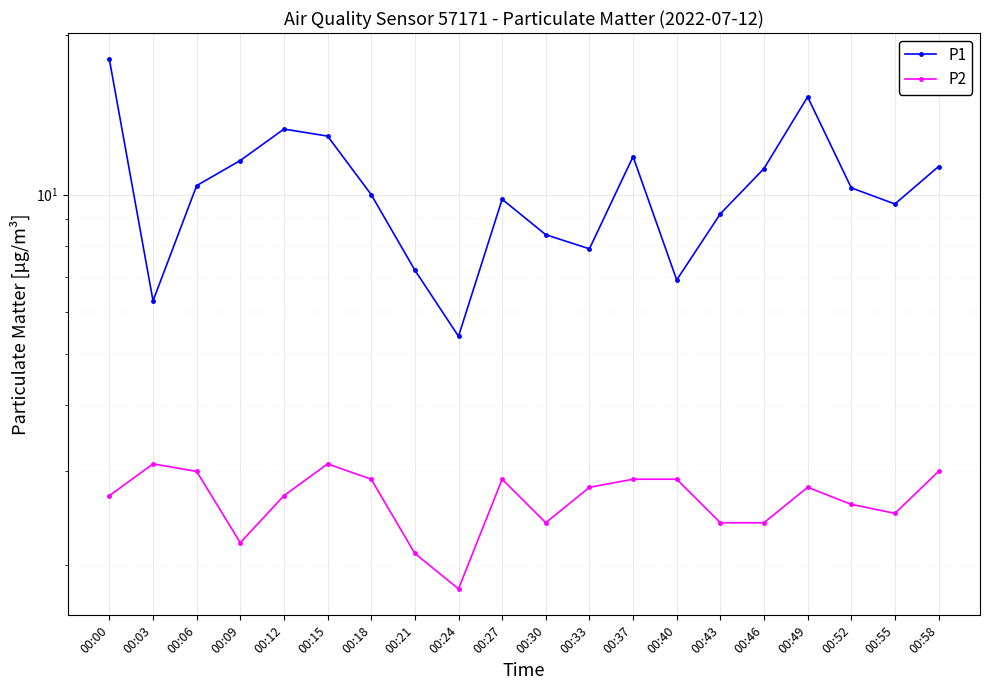

True or false: P2 has more than 1 points higher than both neighbors.

True